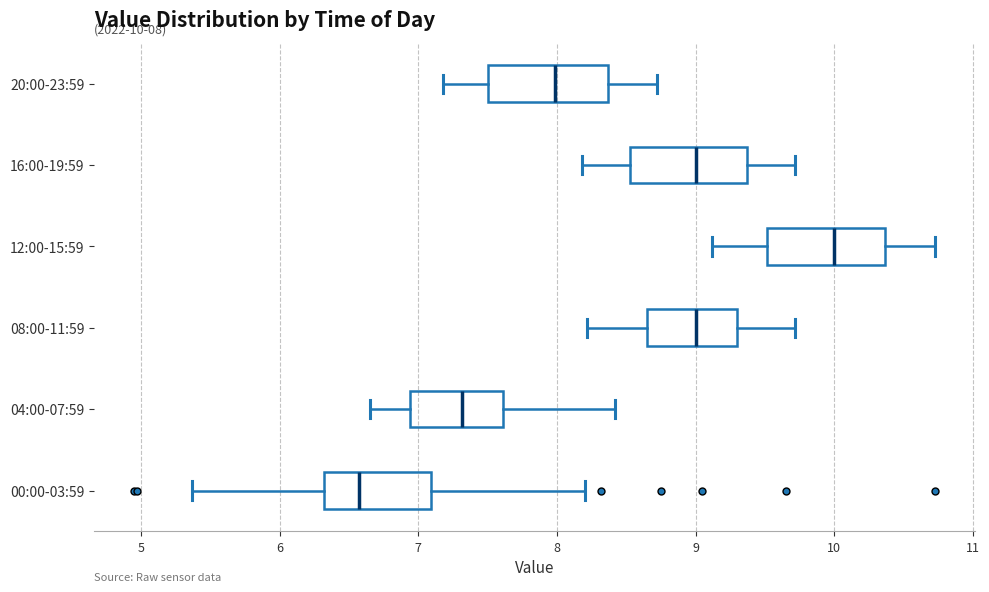

Which box's median line is the furthest to the right?

12:00-15:59